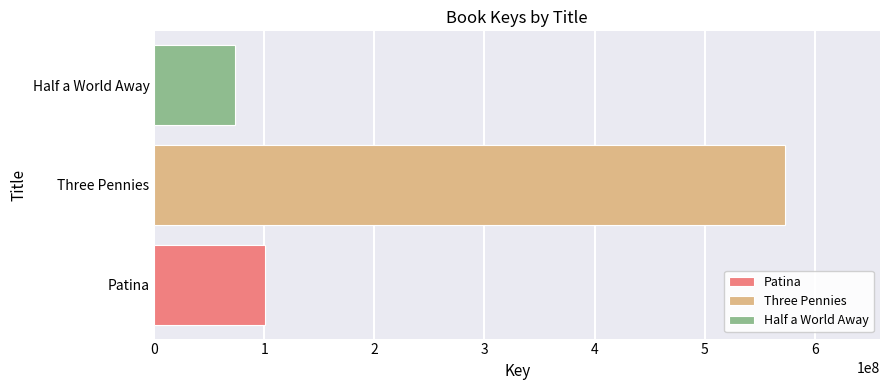

Reading right to left, what are all the values shown in this chart?

Half a World Away=73357547	Three Pennies=573358033	Patina=100161080